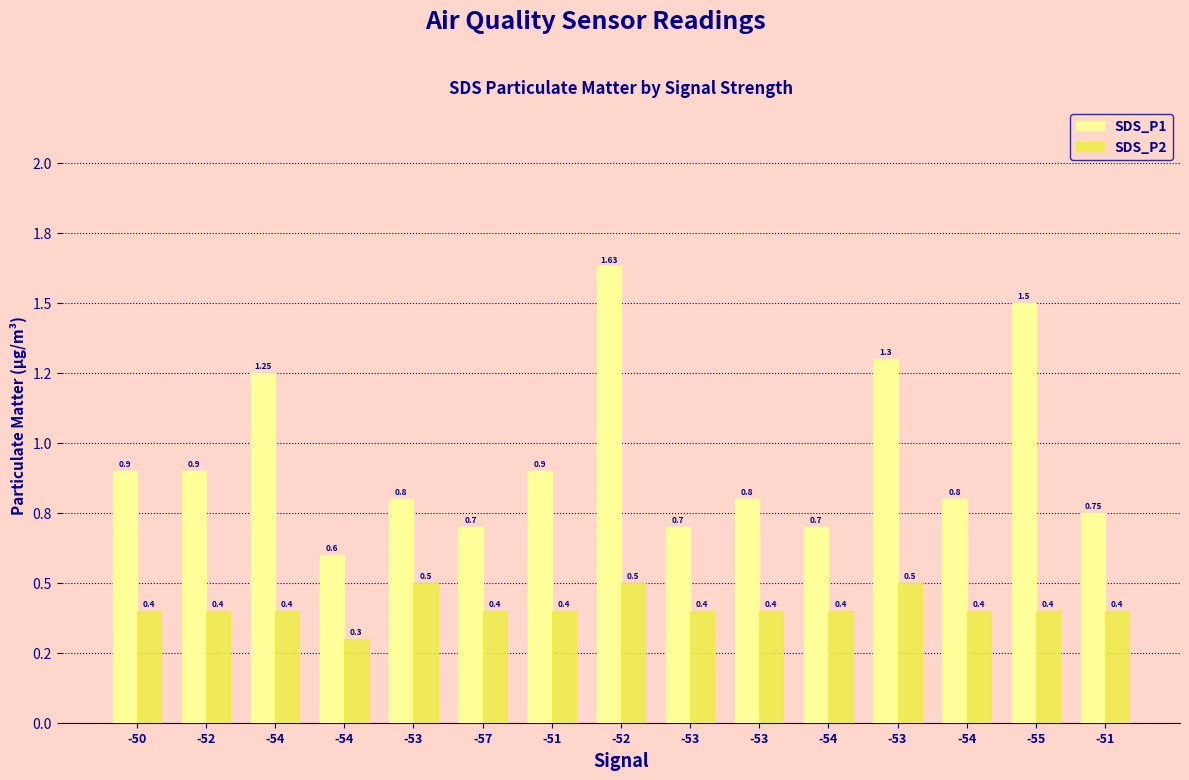

What are all the series names shown in the legend?

SDS_P1, SDS_P2